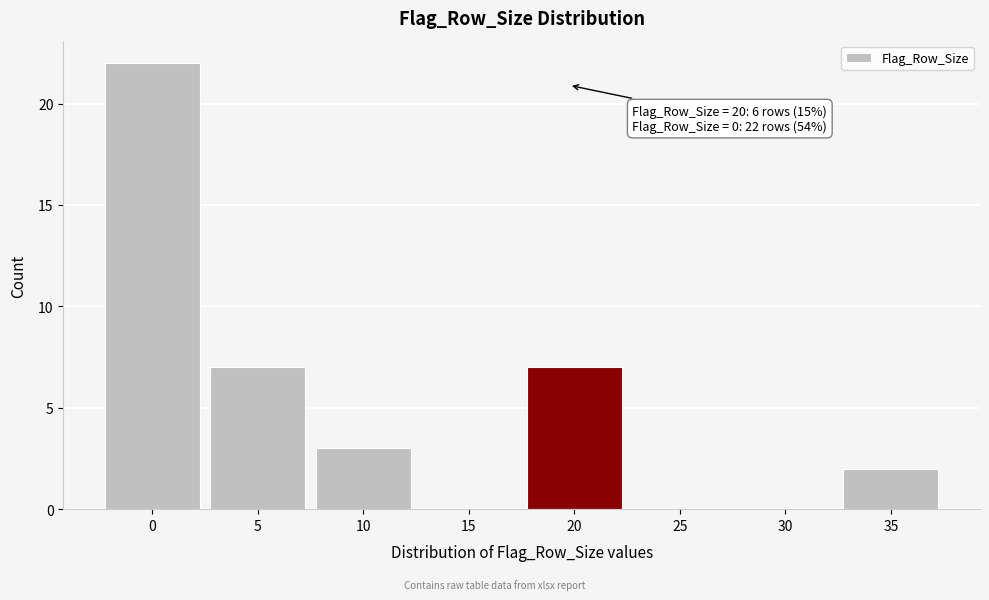

Reading left to right, extract all data points from this chart.

0=22	5=7	10=3	15=0	20=7	25=0	30=0	35=2